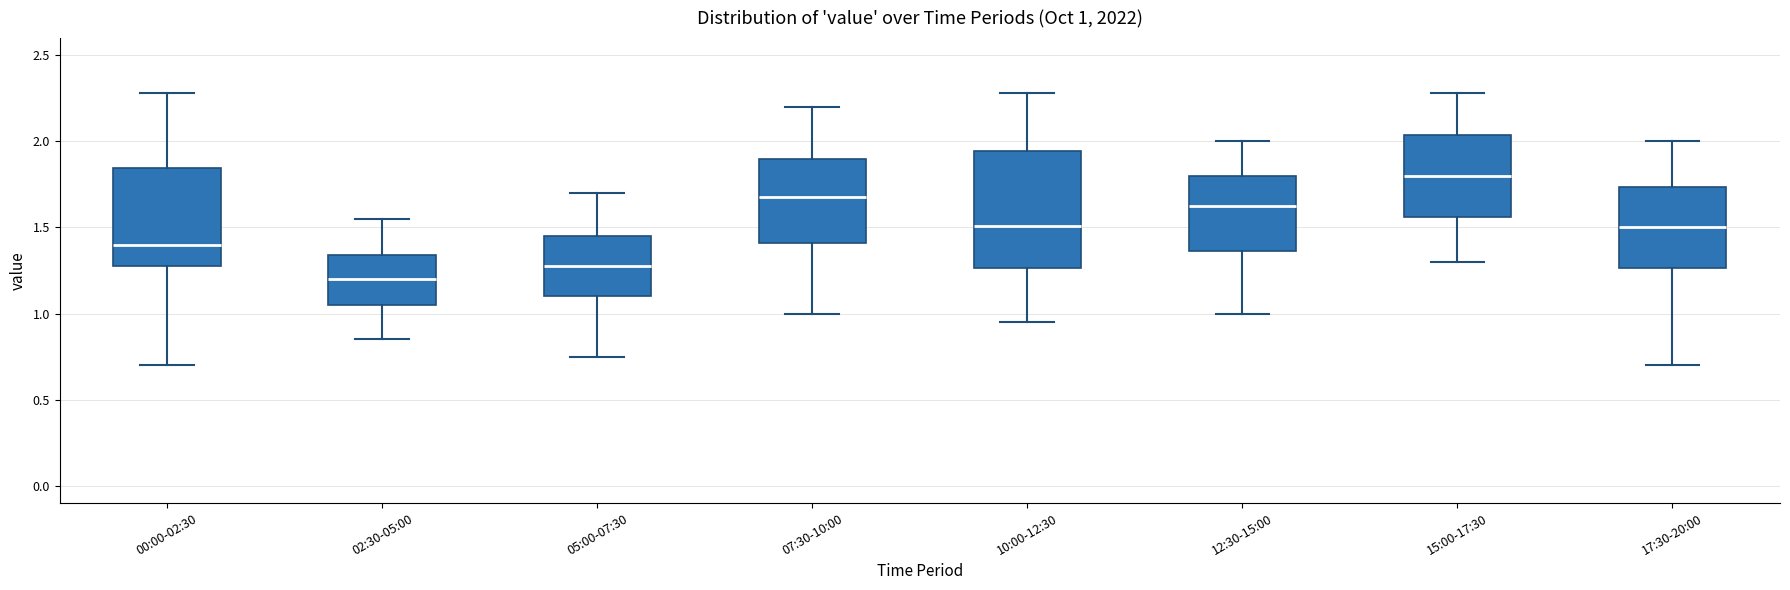

Which box has the highest median line?

15:00-17:30